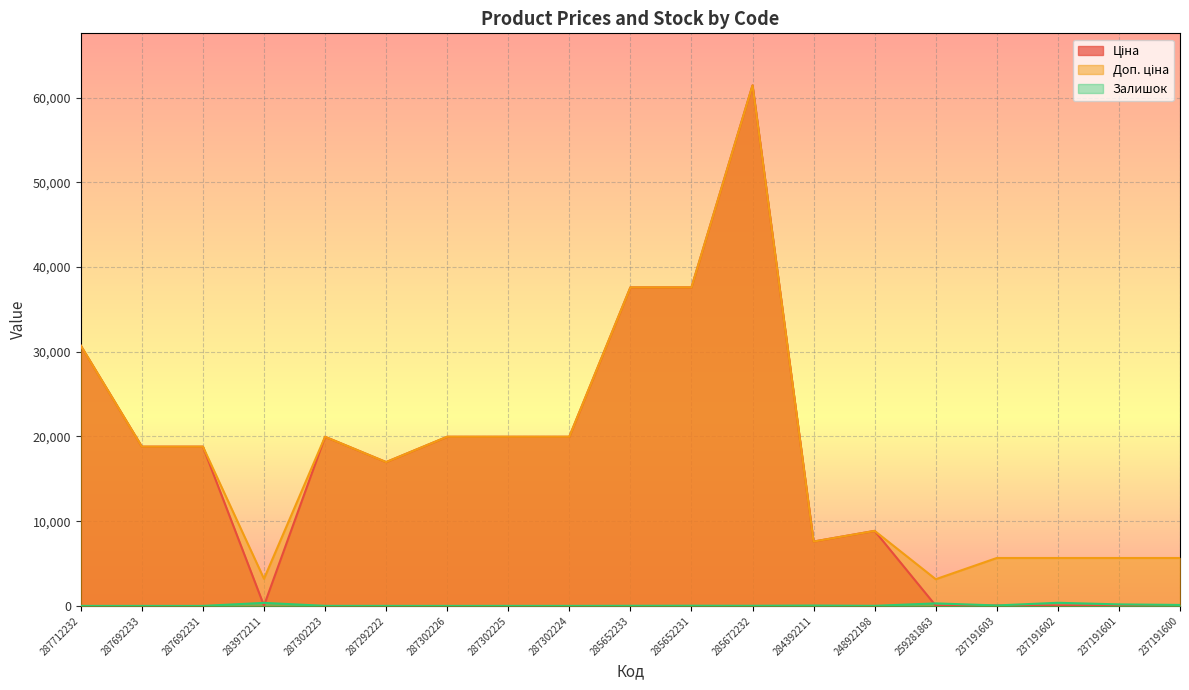

How many data points in Ціна are above 18796?

10